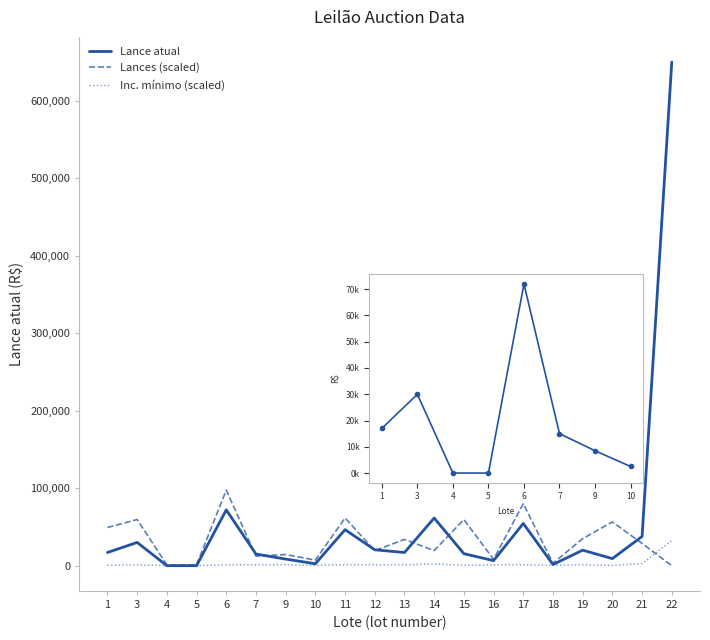

What are all the series names shown in the legend?

Lance atual, Lances, Inc. mínimo